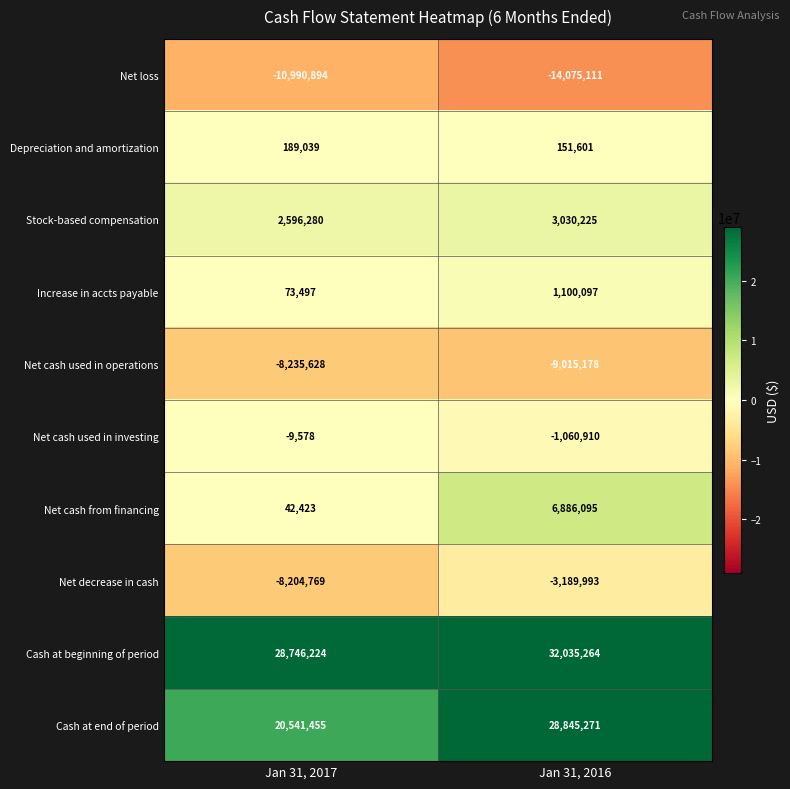

At which label is Net decrease in cash closest to -5697381?

Jan 31, 2017